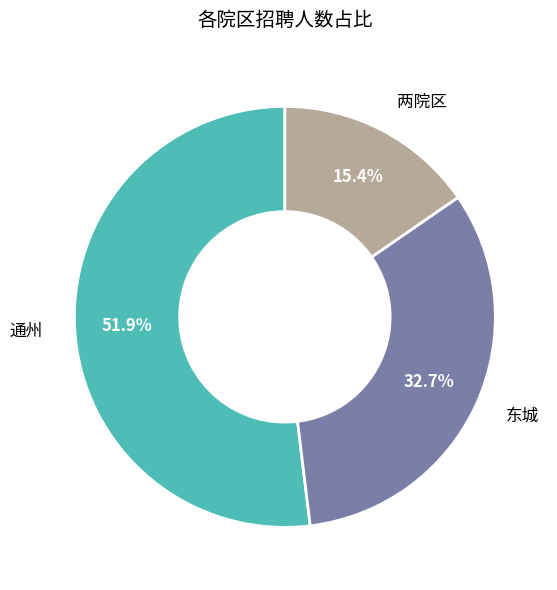

Is there a majority slice in this chart?

Yes